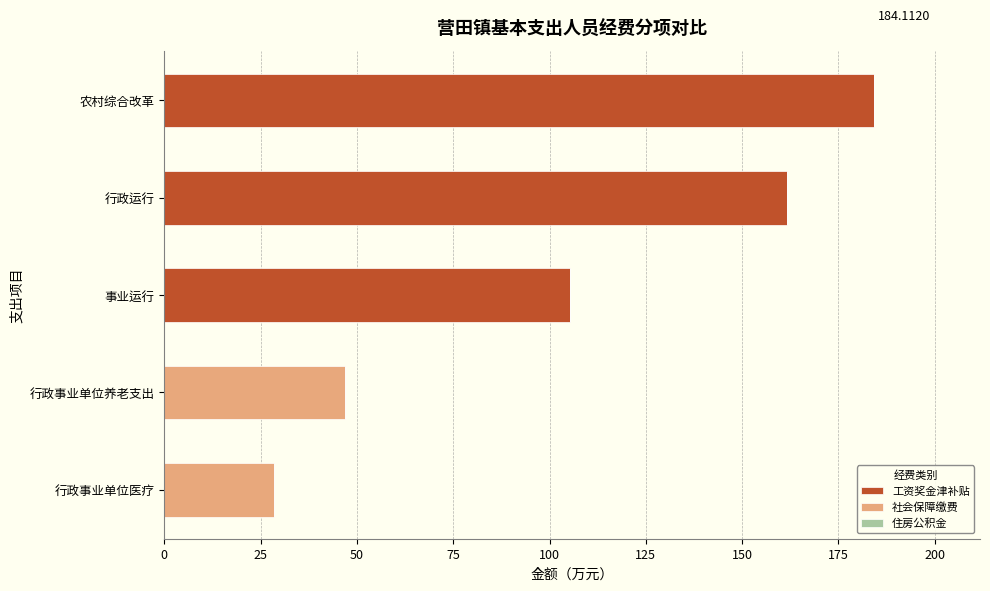

Which category has the highest value in the 工资奖金津补贴 series?

农村综合改革